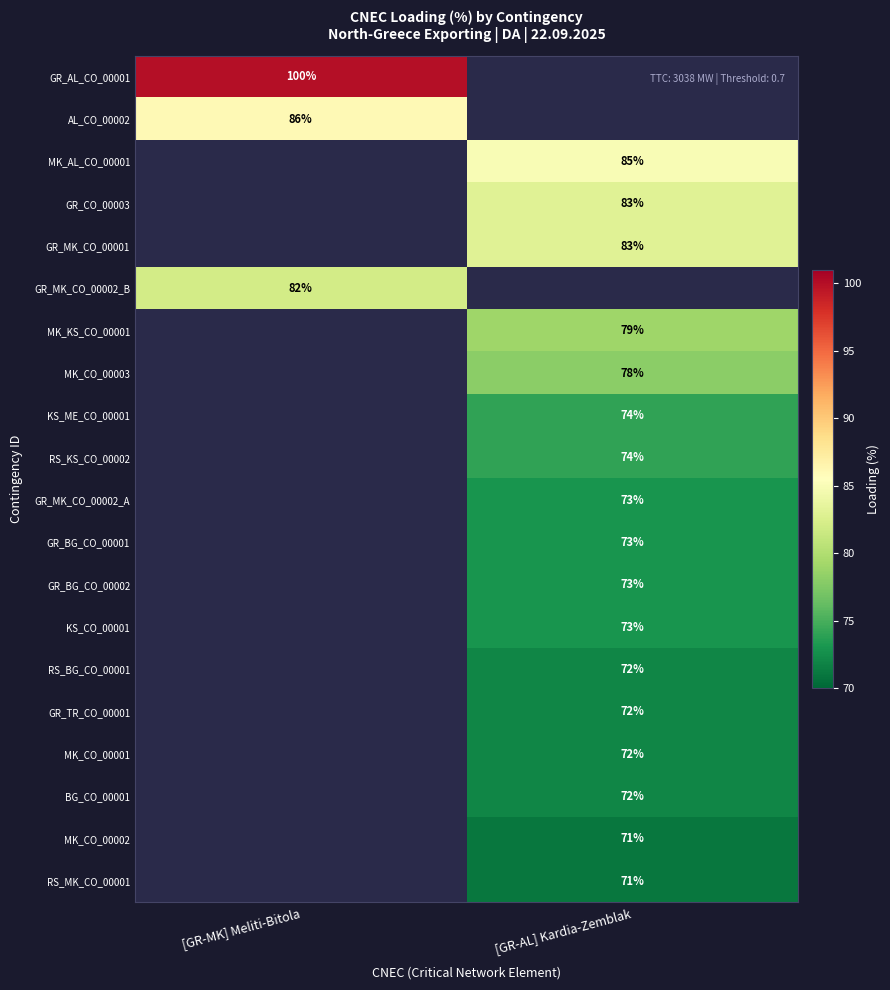

Is the value of GR_AL_CO_00001 at [GR-MK] Meliti-Bitola greater than the value of RS_KS_CO_00002 at [GR-AL] Kardia-Zemblak?

Yes